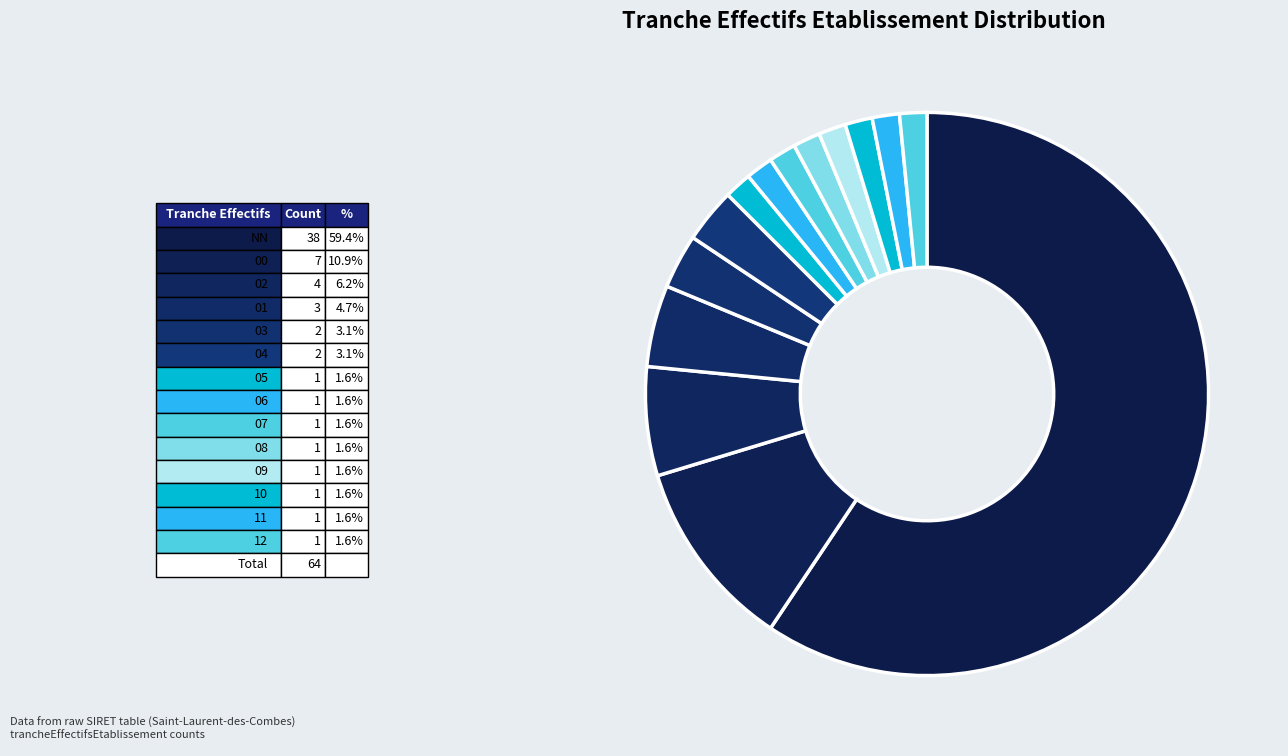

To the nearest percent, what is the difference between the largest and smallest slice percentages?

58%